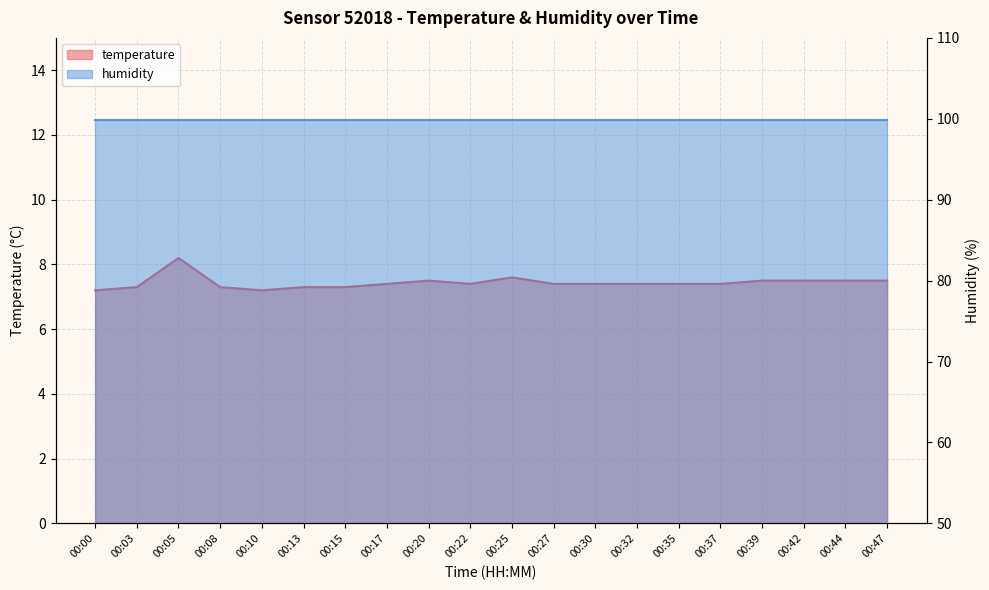

What is the difference between the values at 00:39 and 00:15?

0.2